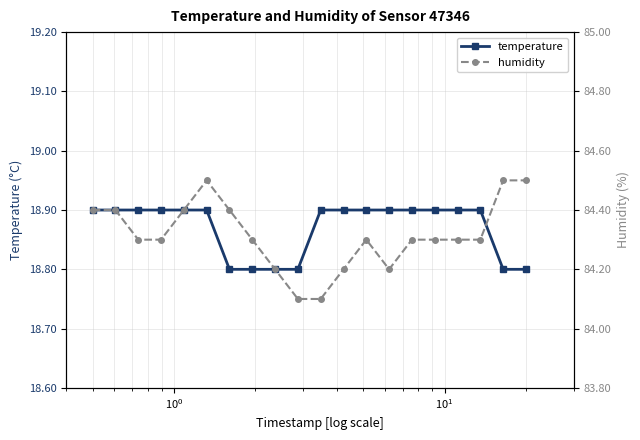

How many temperature values are between 18 and 19?

20